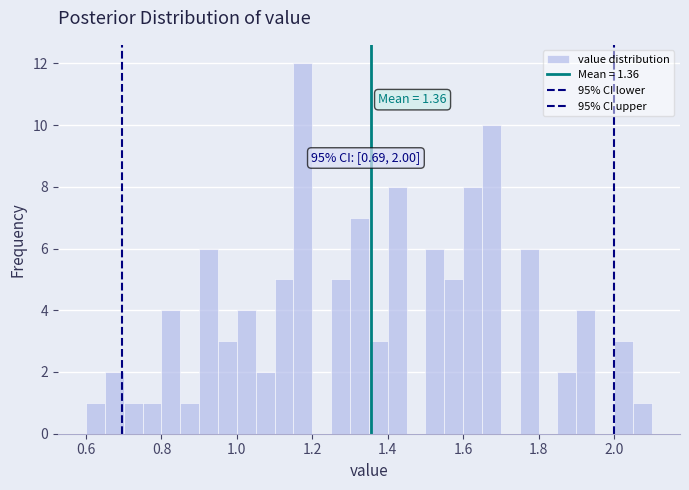

Around what value on the x-axis is the tallest bar? Give the approximate position of its centre, as read against the axis.

1.18